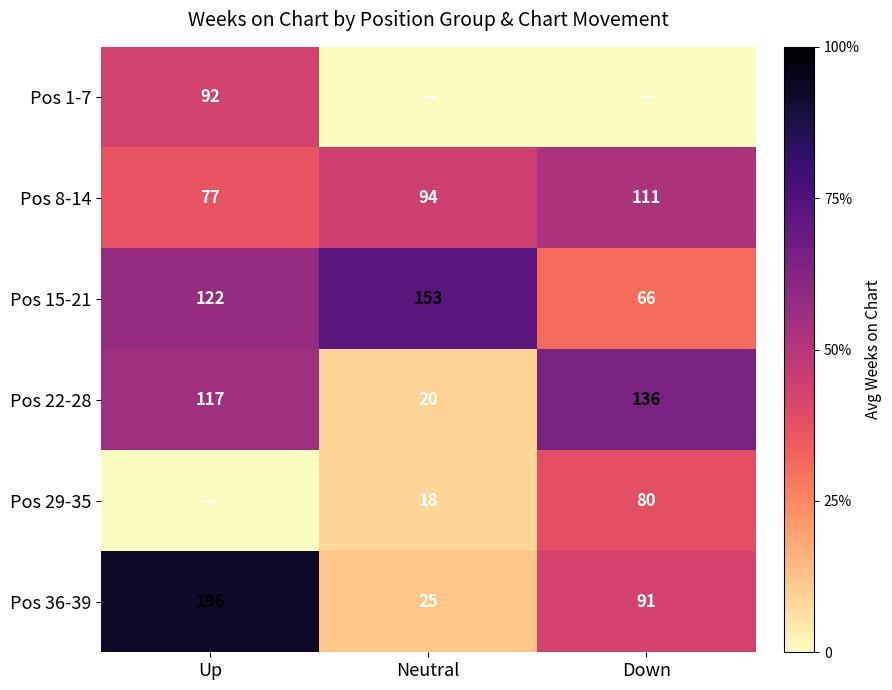

What is the lowest value of the Pos 36-39 series?

25